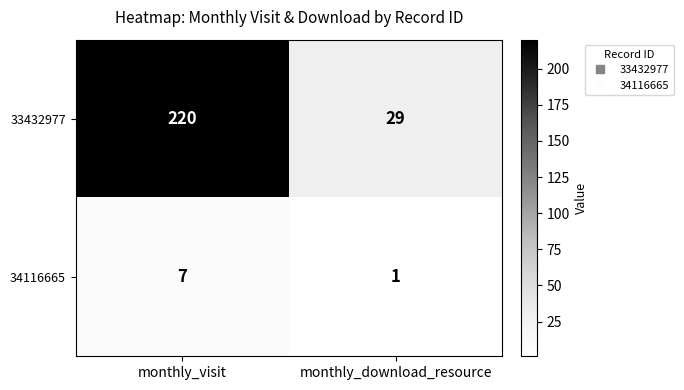

The value of 34116665 at monthly_download_resource is 2. True or false?

False